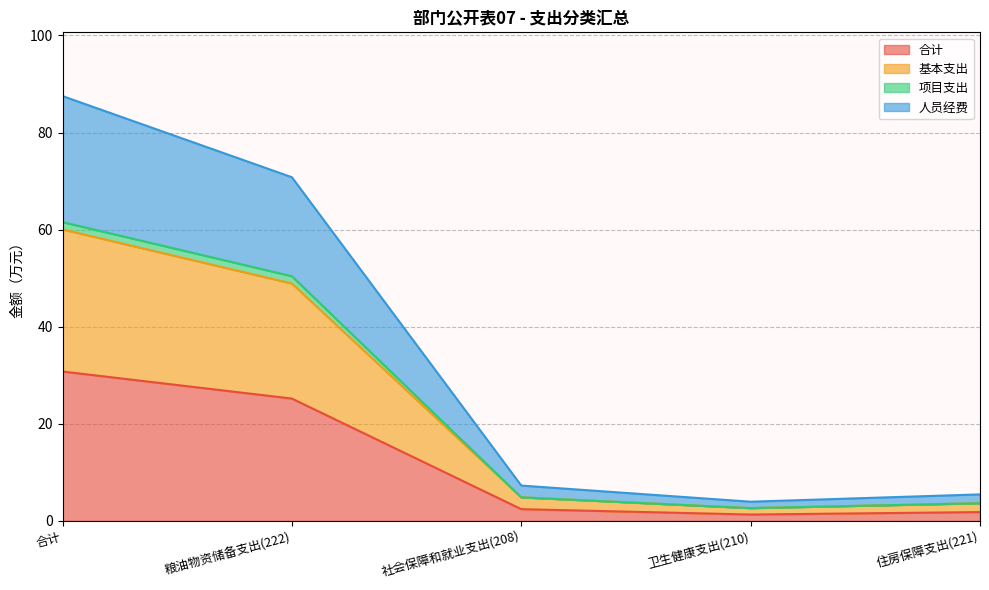

True or false: 人员经费 and 项目支出 intersect in this chart.

False